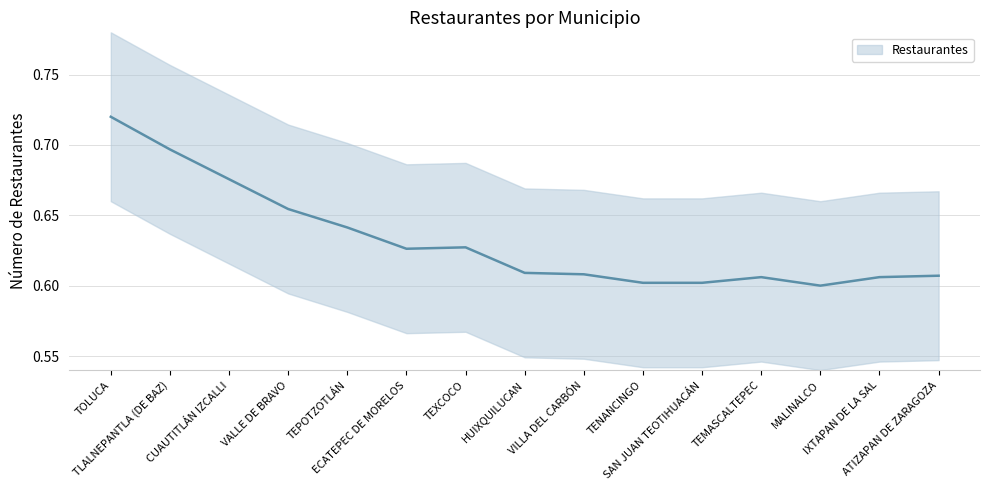

Reading left to right, what are all the values shown in this chart?

0.7	0.7	0.7	0.7	0.6	0.6	0.6	0.6	0.6	0.6	0.6	0.6	0.6	0.6	0.6